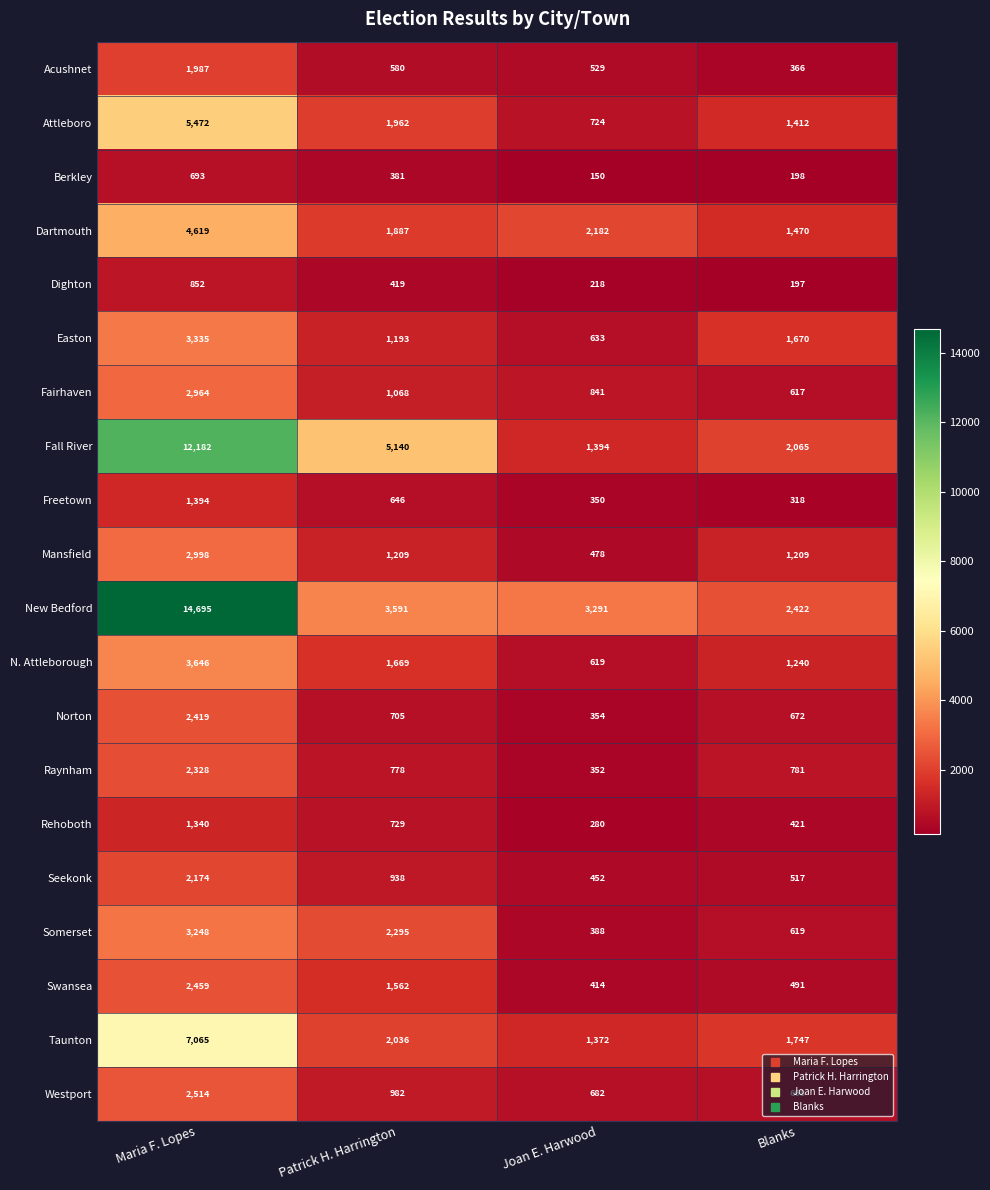

What is the sum of all Dartmouth values?

10158